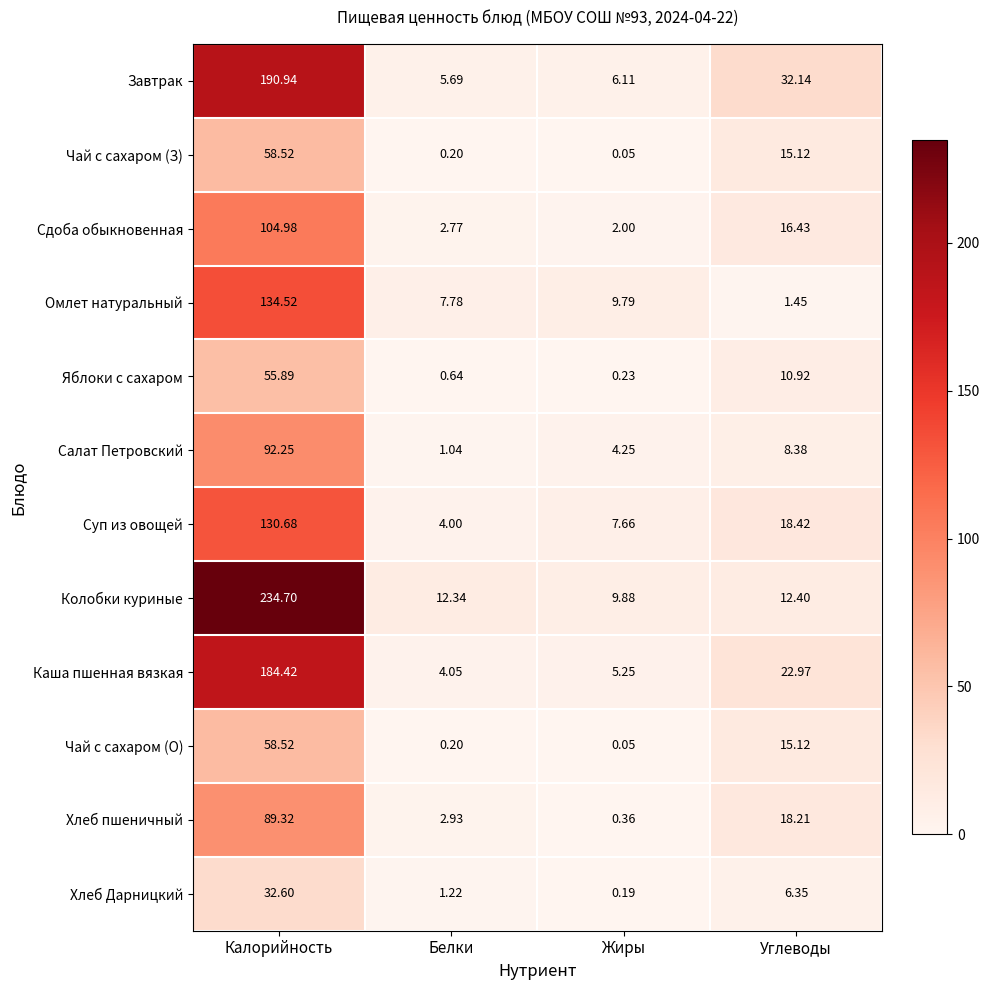

How many data points in Чай с сахаром (О) are above 15?

2